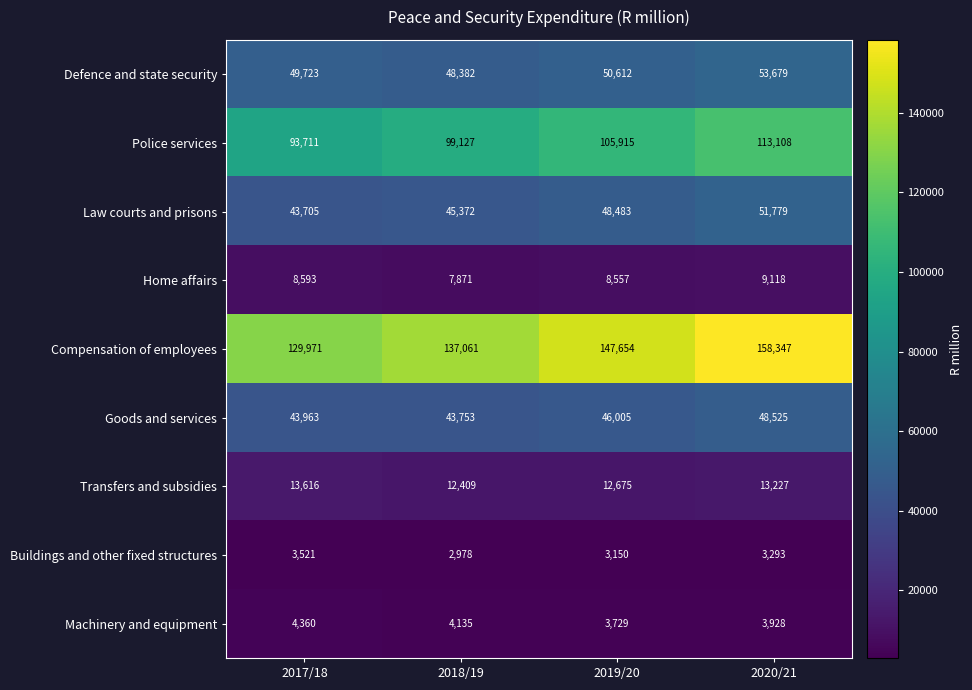

At which label does Compensation of employees reach its minimum?

2017/18